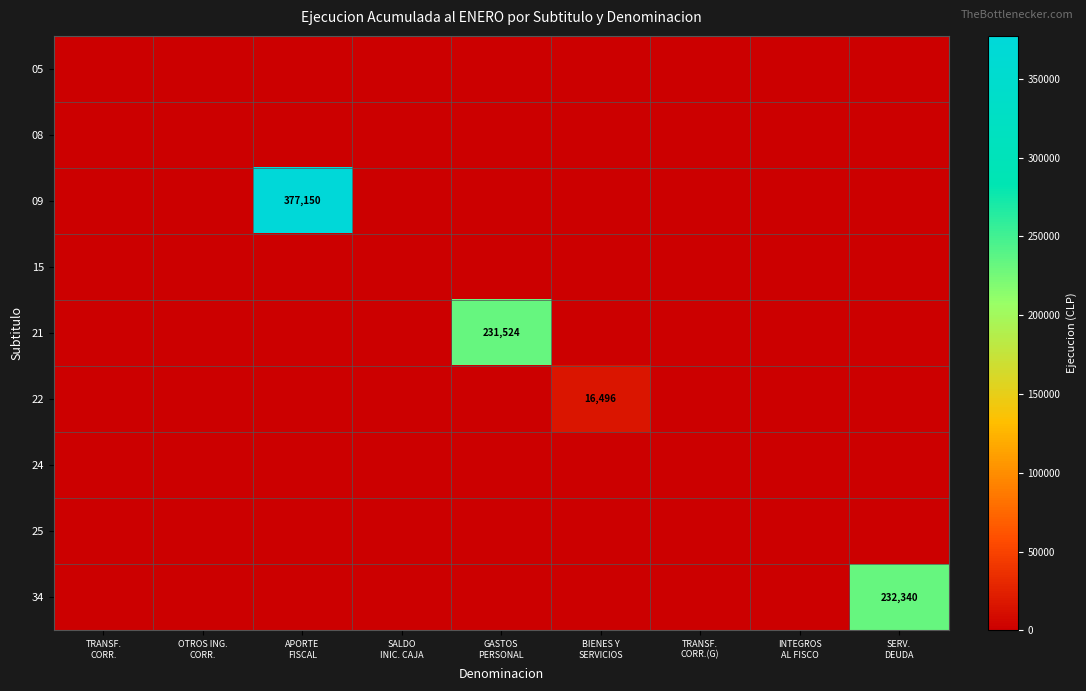

Which category has the highest value in the 22 series?

BIENES Y SERVICIOS